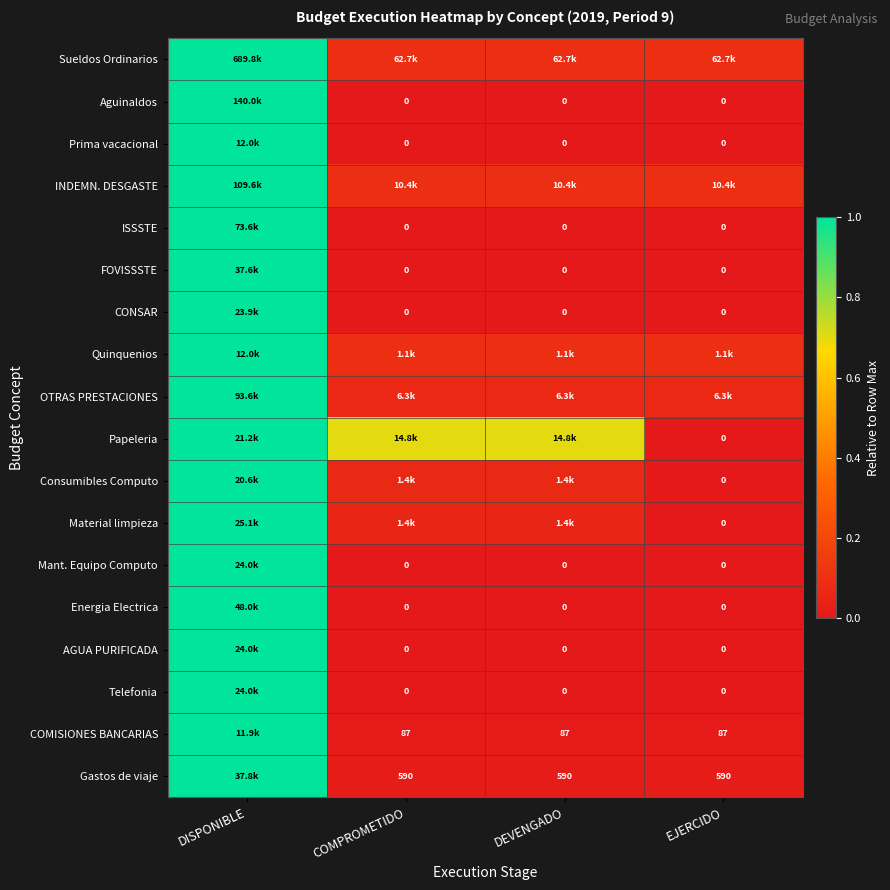

At which category is the sum across all series the highest?

DISPONIBLE